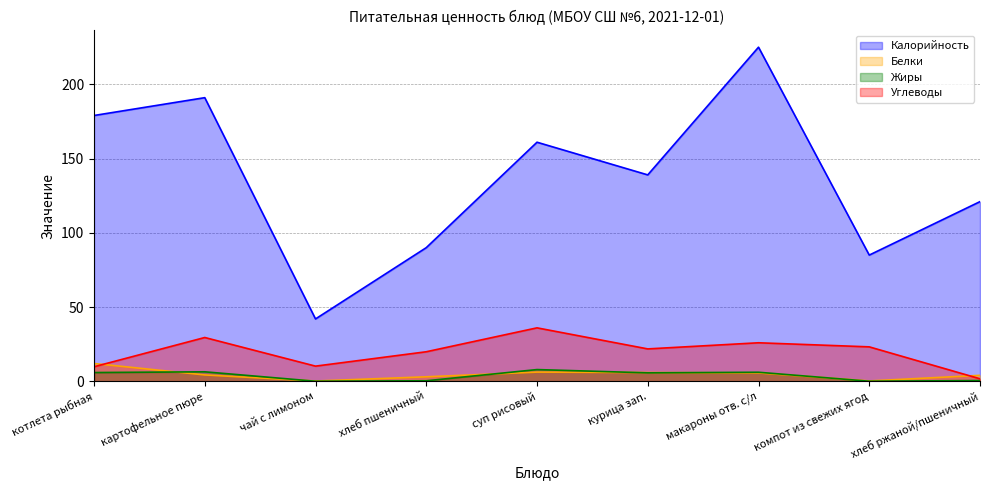

Which series has the largest total across all categories?

Калорийность